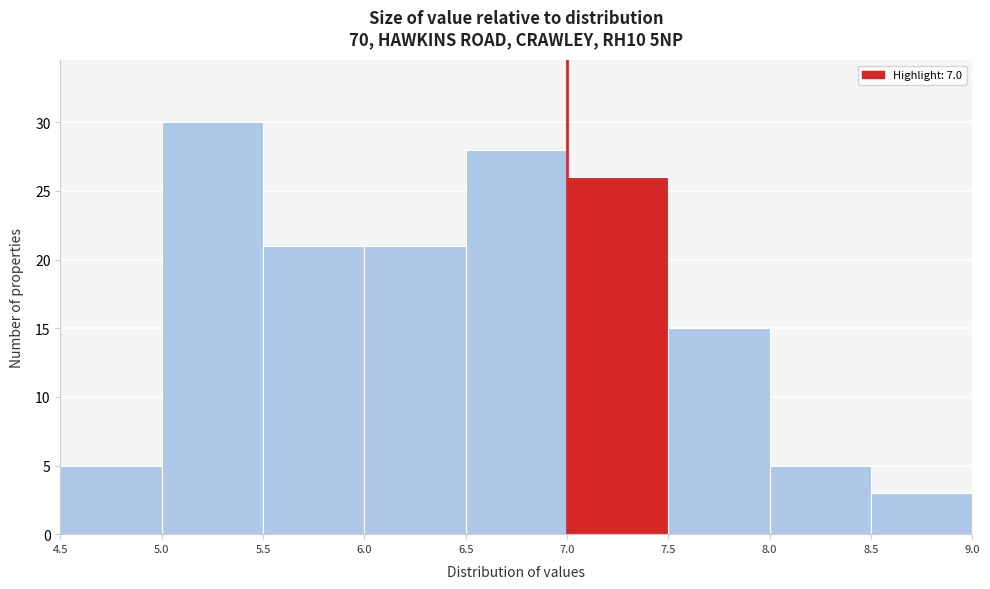

Reading left to right, list every bar in this chart as the range it spans on the x-axis followed by its height. The values are not printed on the chart, so give them approximately, as read against the axis.

4.5 to 5.0: 5
5.0 to 5.5: 30
5.5 to 6.0: 21
6.0 to 6.5: 21
6.5 to 7.0: 28
7.0 to 7.5: 26
7.5 to 8.0: 15
8.0 to 8.5: 5
8.5 to 9.0: 3